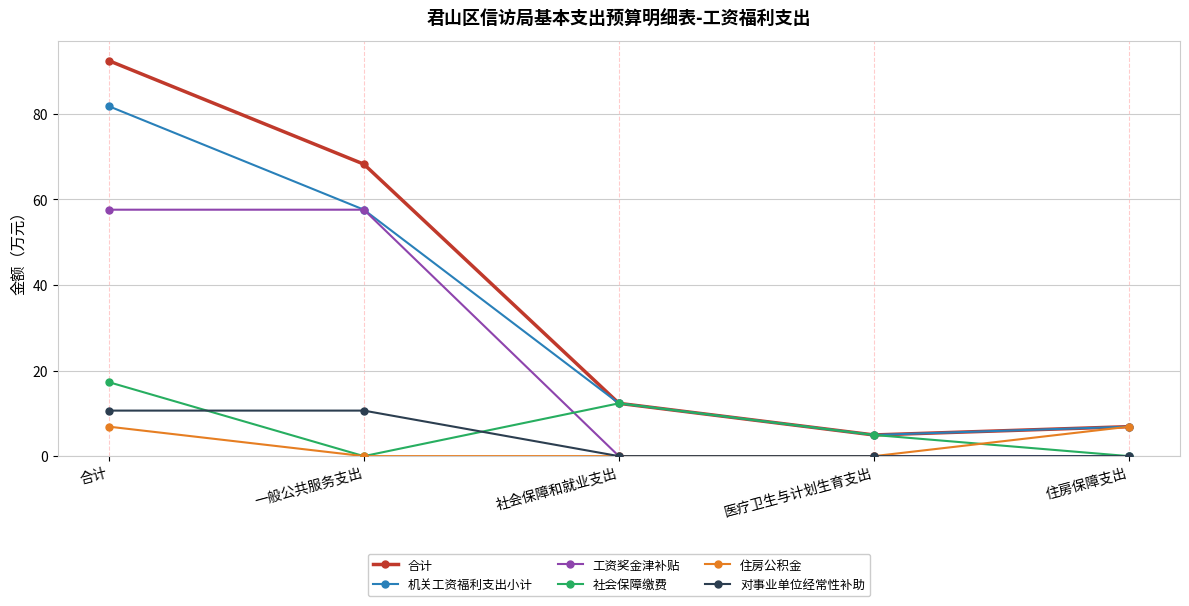

Count the number of categories in the chart.

5